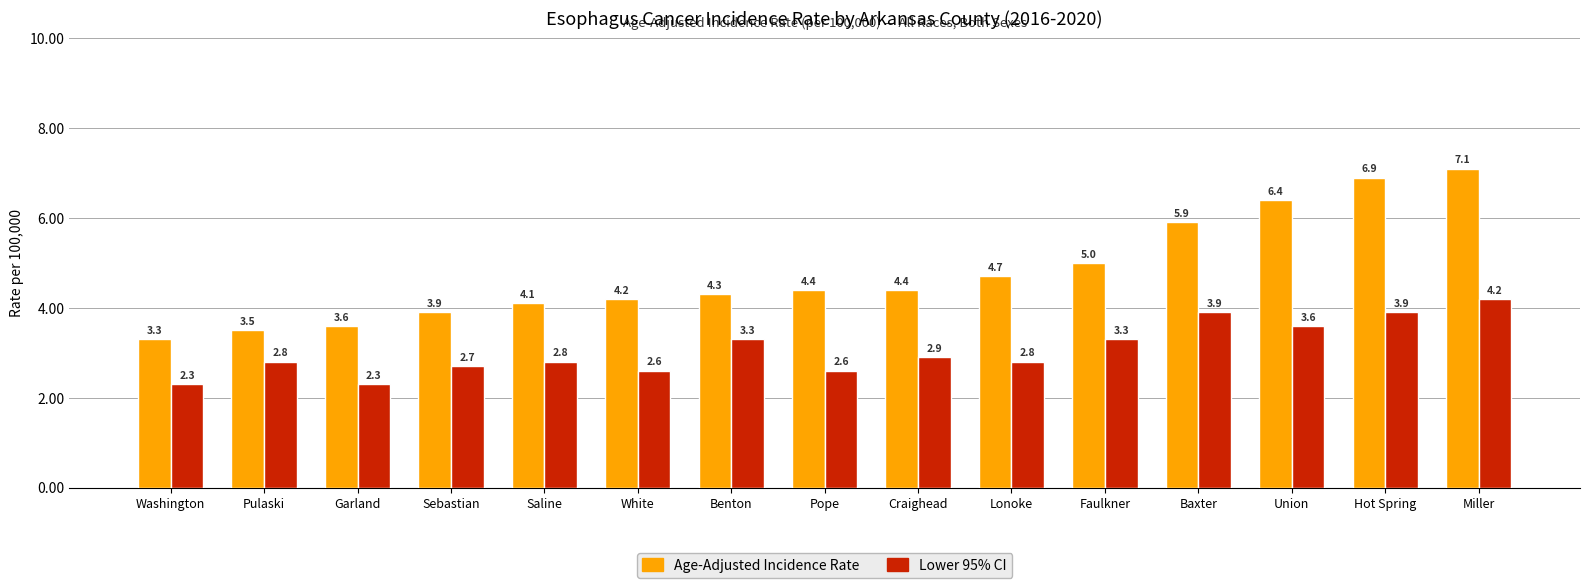

Reading left to right, extract all data points from this chart.

Age-Adjusted Incidence Rate: Washington=3.3	Pulaski=3.5	Garland=3.6	Sebastian=3.9	Saline=4.1	White=4.2	Benton=4.3	Pope=4.4	Craighead=4.4	Lonoke=4.7	Faulkner=5.0	Baxter=5.9	Union=6.4	Hot Spring=6.9	Miller=7.1
Lower 95% CI: Washington=2.3	Pulaski=2.8	Garland=2.3	Sebastian=2.7	Saline=2.8	White=2.6	Benton=3.3	Pope=2.6	Craighead=2.9	Lonoke=2.8	Faulkner=3.3	Baxter=3.9	Union=3.6	Hot Spring=3.9	Miller=4.2